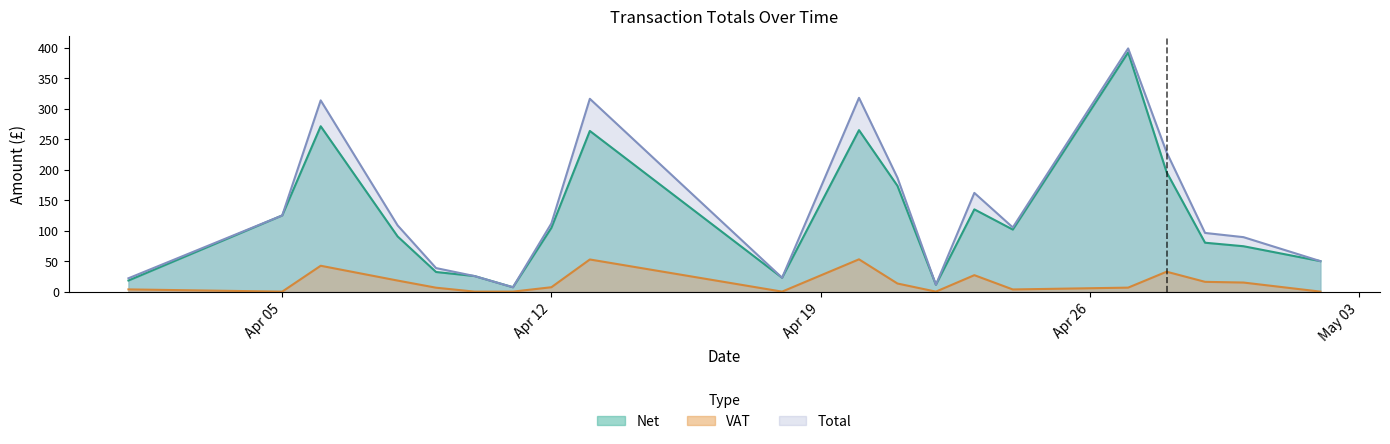

What is the maximum value shown in the chart?

399.0